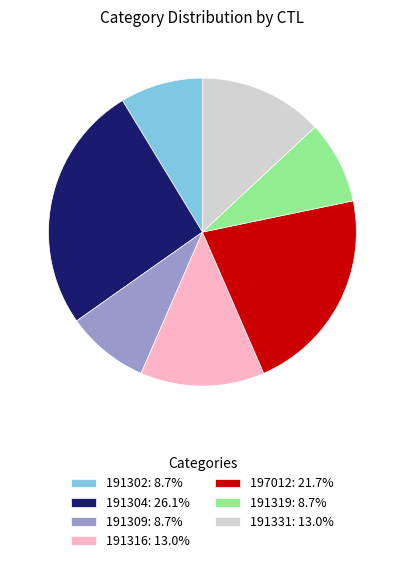

Does 191309: 8.7% account for over 50% of the chart?

No